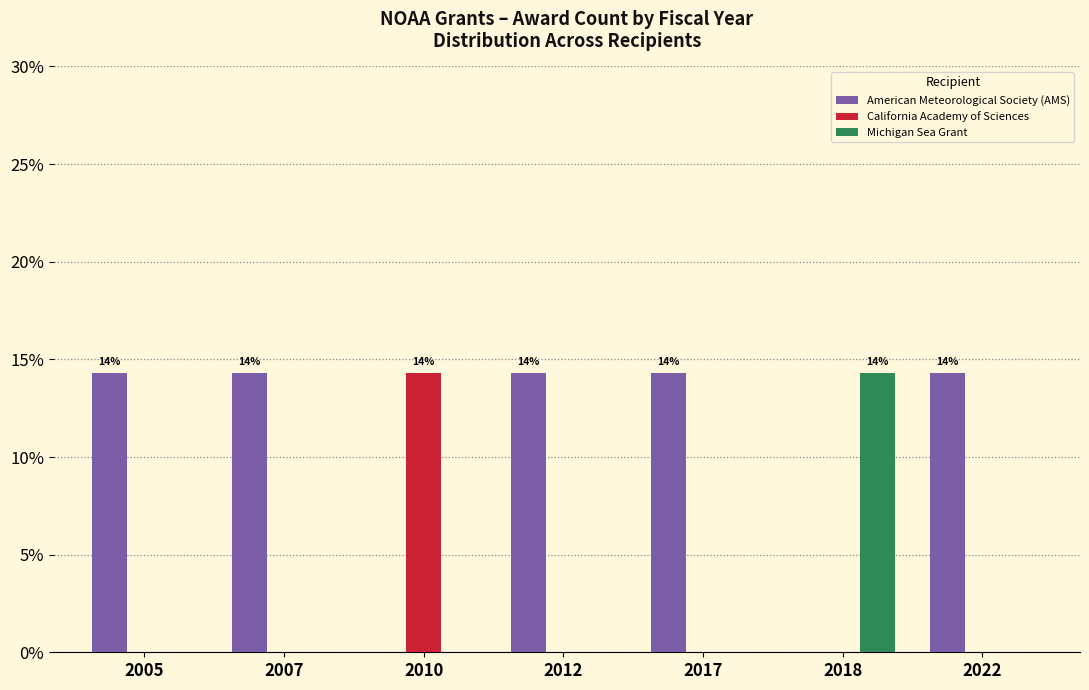

Which series has the largest total across all categories?

American Meteorological Society (AMS)